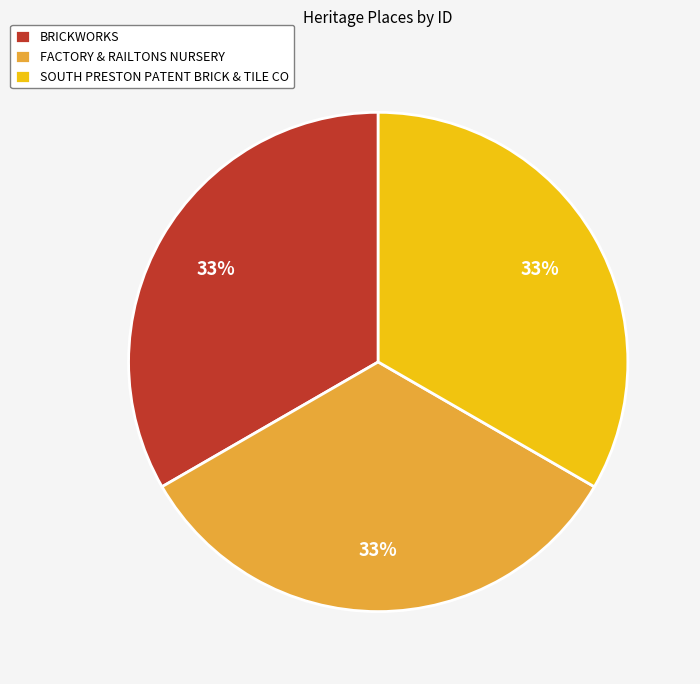

To the nearest percent, what portion does FACTORY & RAILTONS NURSERY represent?

33%